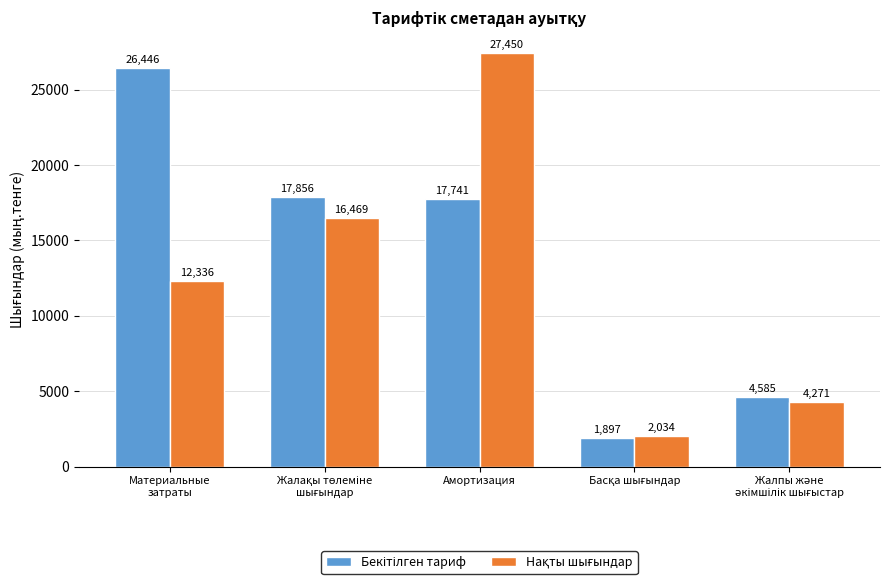

How many bars are there in each group?

2